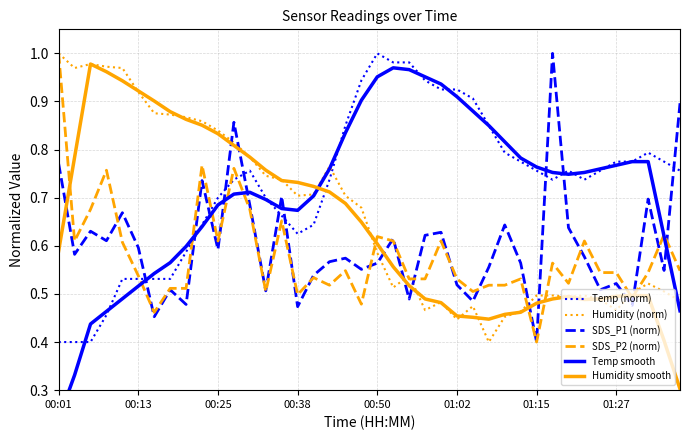

What is the difference between the maximum and minimum values in the Temp smooth series?

0.7